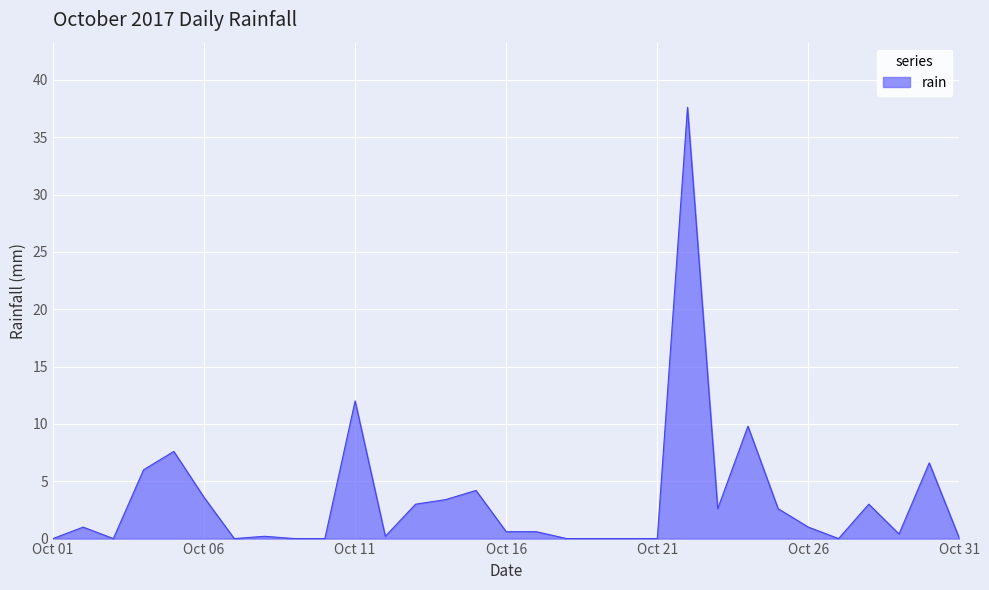

Does the chart have visible grid lines?

Yes